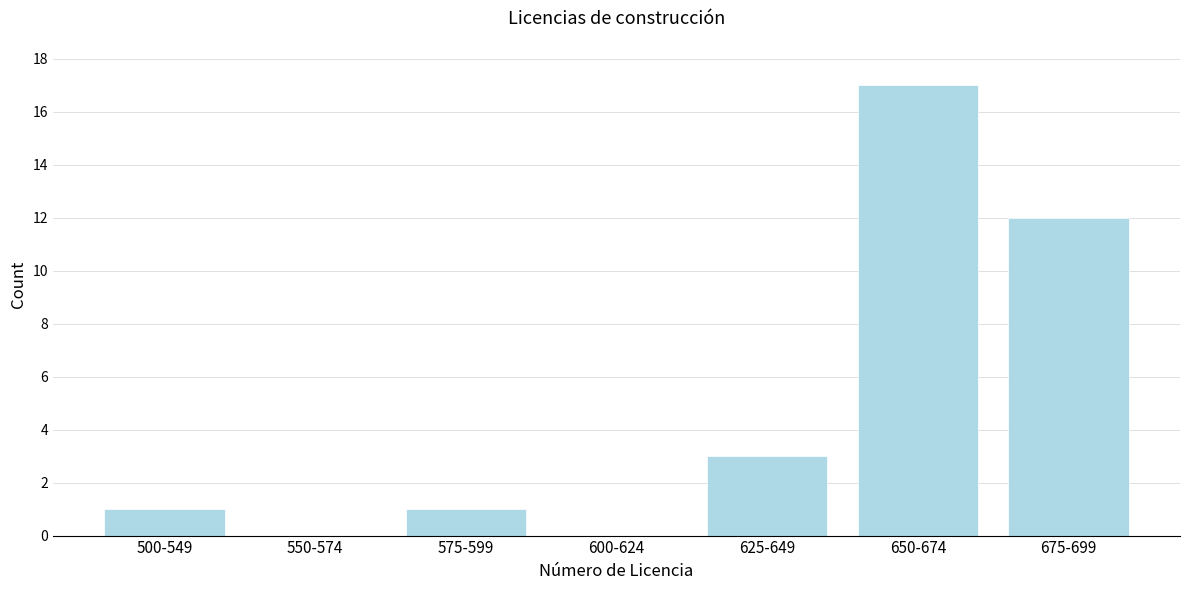

Reading right to left, list all the values displayed in this chart.

675-699=12	650-674=17	625-649=3	600-624=0	575-599=1	550-574=0	500-549=1